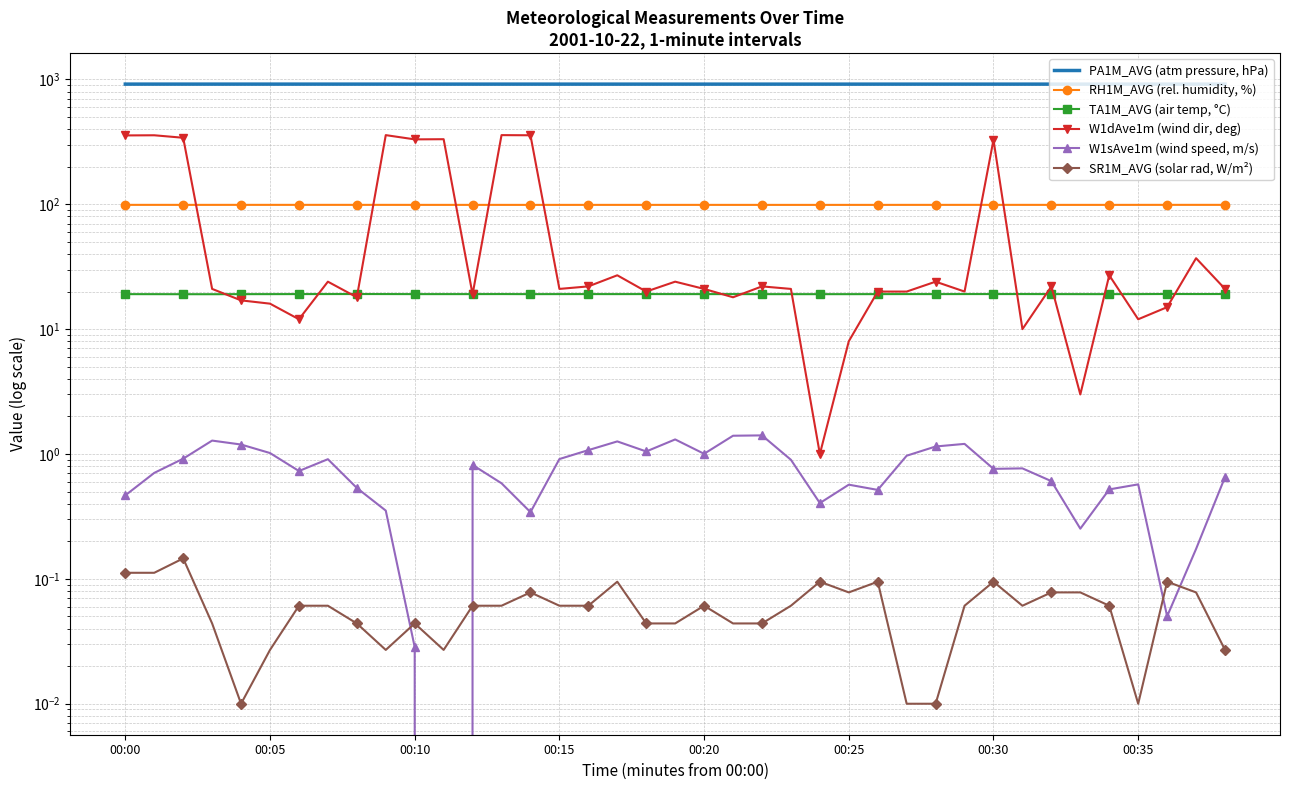

Between 36 and 24, which is larger?

36